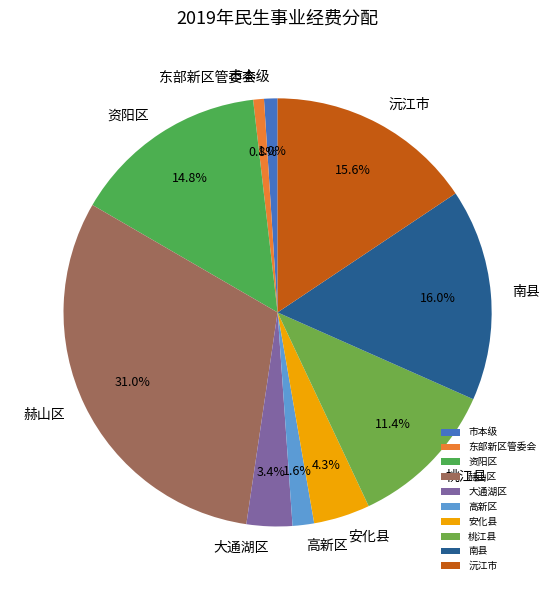

To the nearest percent, what portion does 市本级 represent?

1%